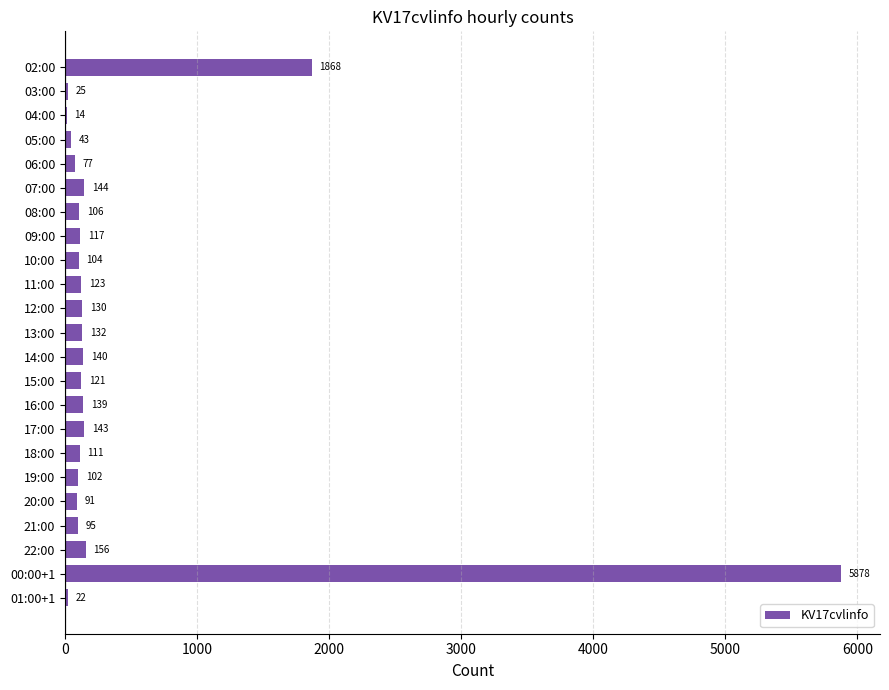

The value at 20:00 is 91. True or false?

True